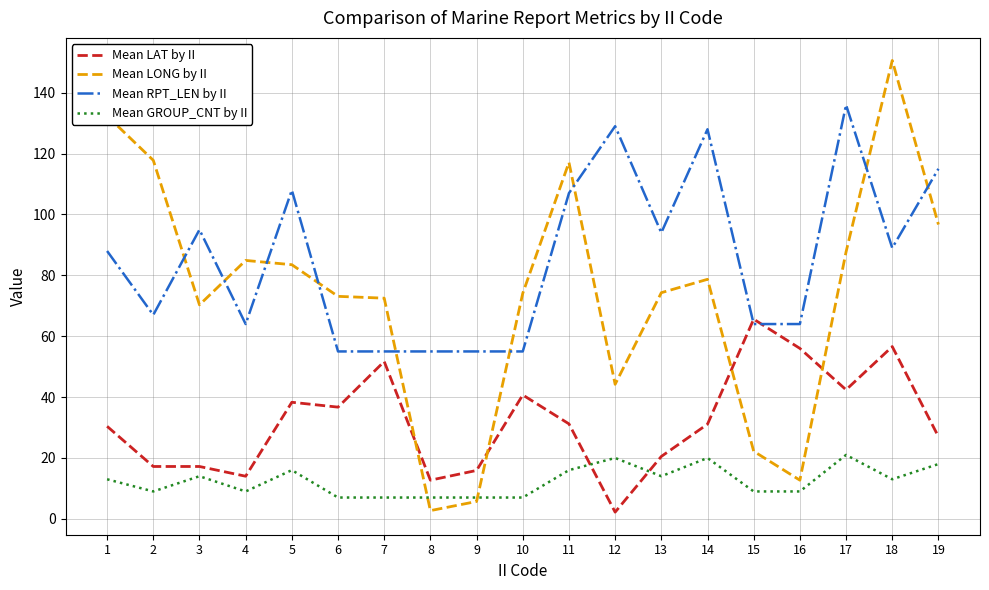

Which series has the largest total across all categories?

Mean RPT_LEN by II